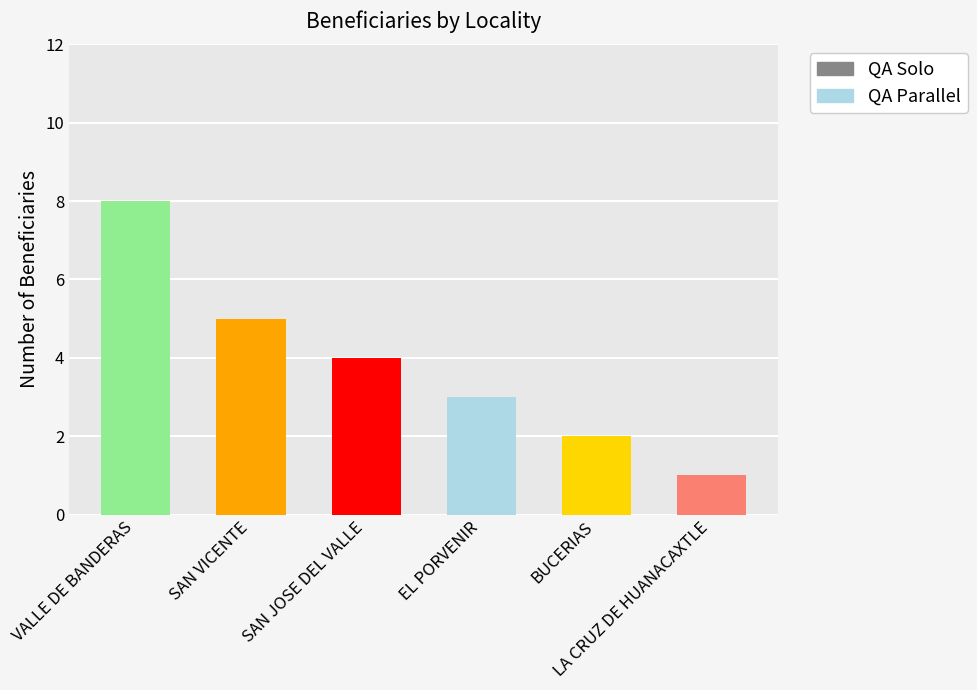

How many categories are shown in the chart?

6